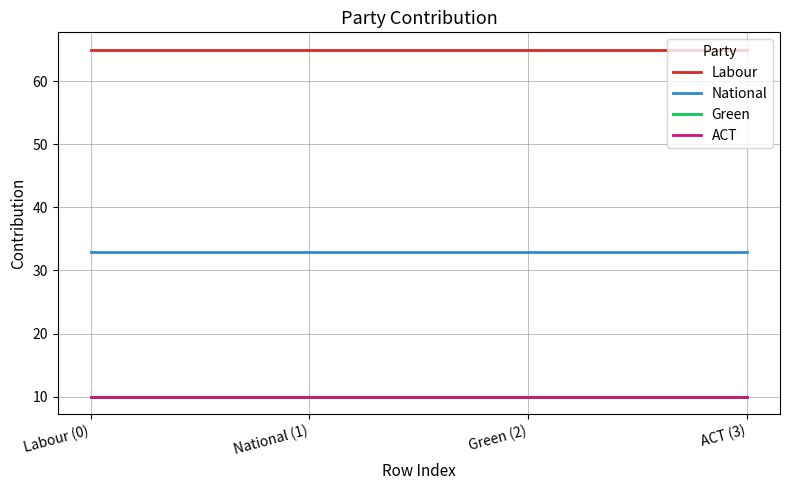

What is the difference between the highest and lowest values at Labour (0)?

55